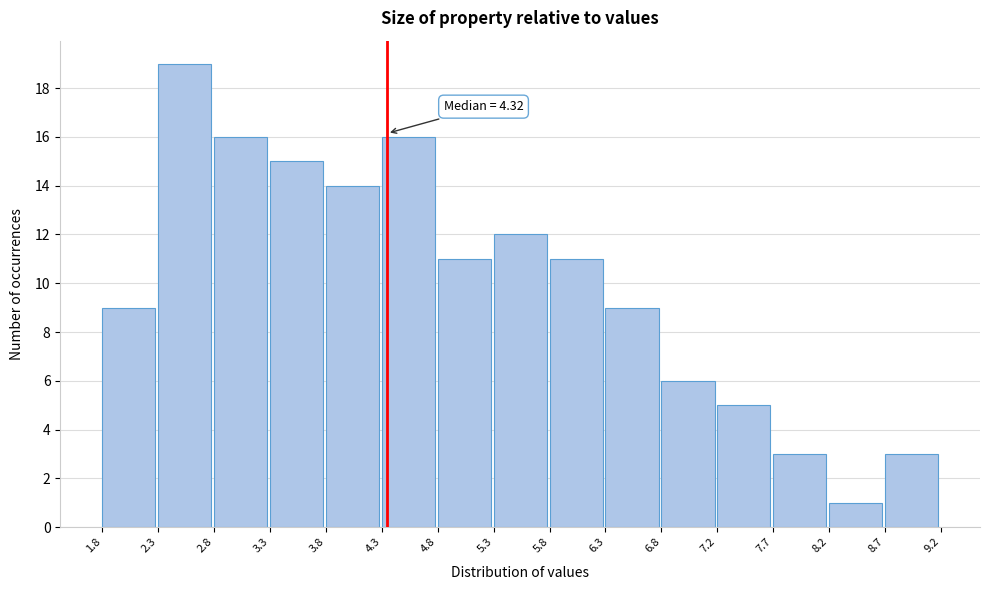

Which range on the x-axis has the tallest bar?

2.3 to 2.8